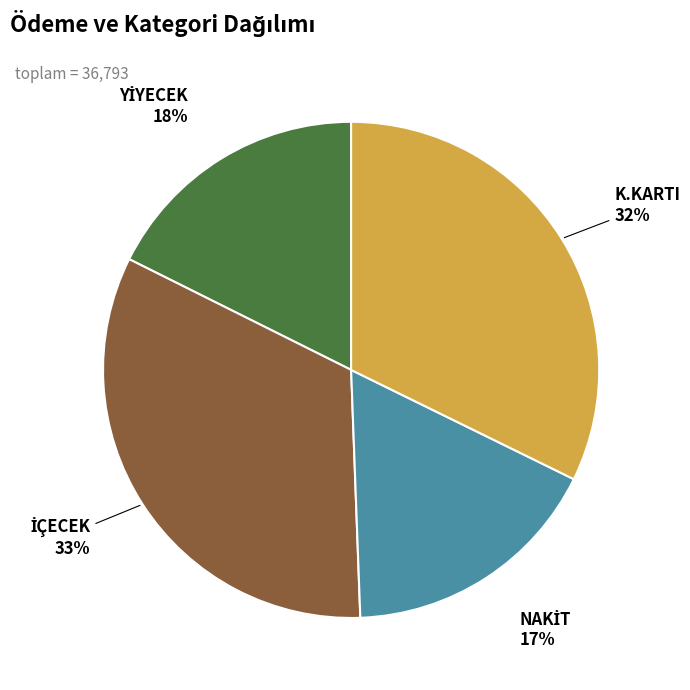

To the nearest percent, what percentage of the pie is K.KARTI?

32%